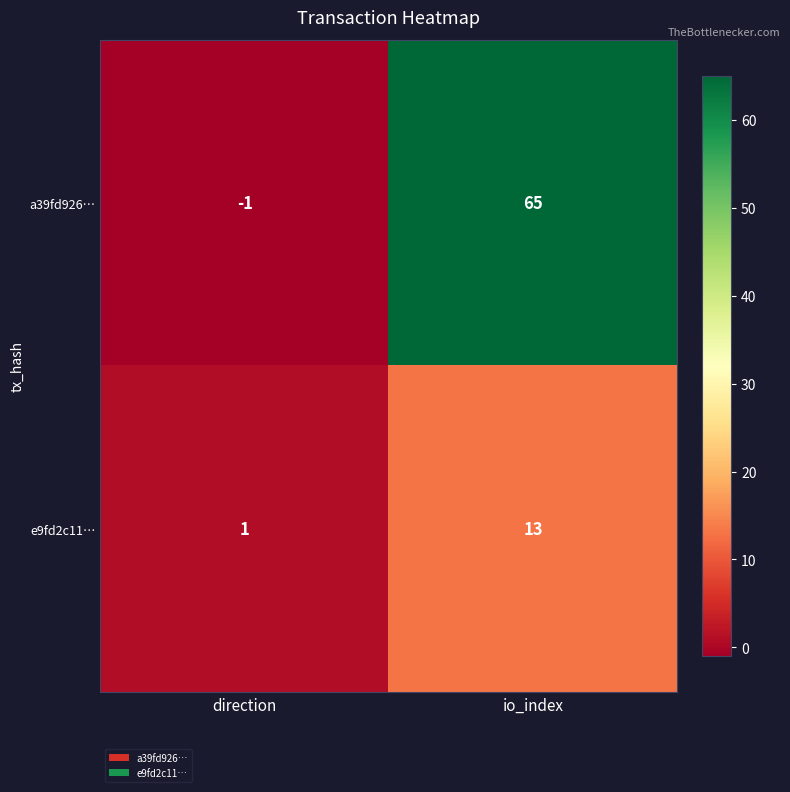

Reading right to left, list all the values displayed in this chart.

a39fd926…: 65	-1
e9fd2c11…: 13	1